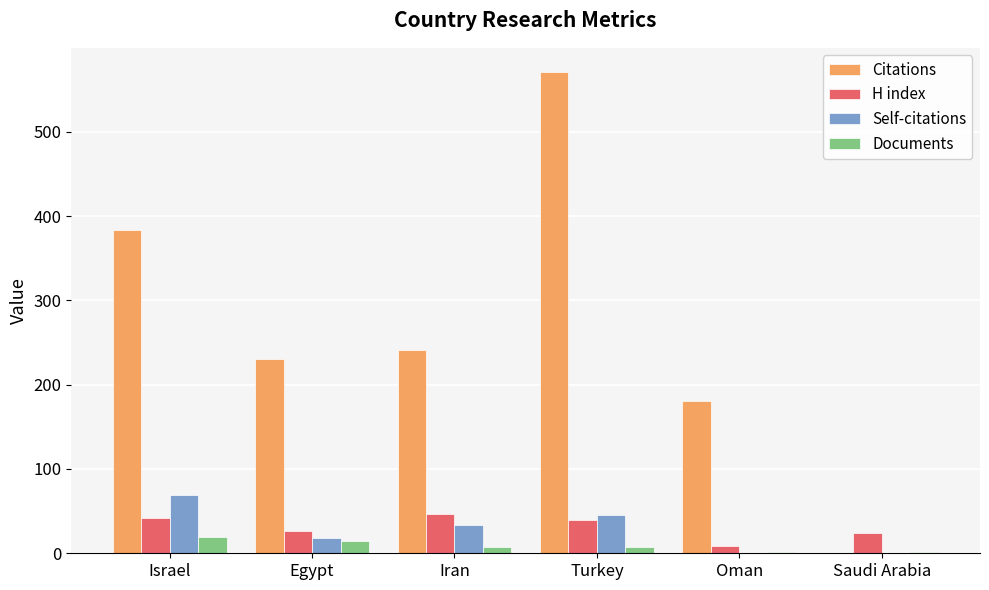

What is the total value across all series at Turkey?

663